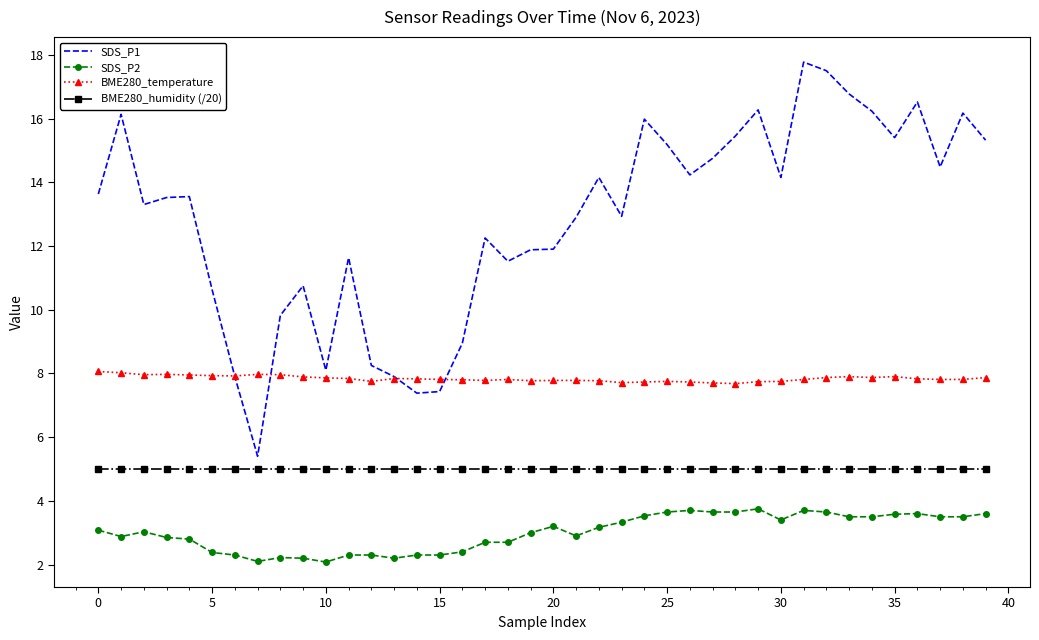

Which series has the largest range (max minus min)?

SDS_P1